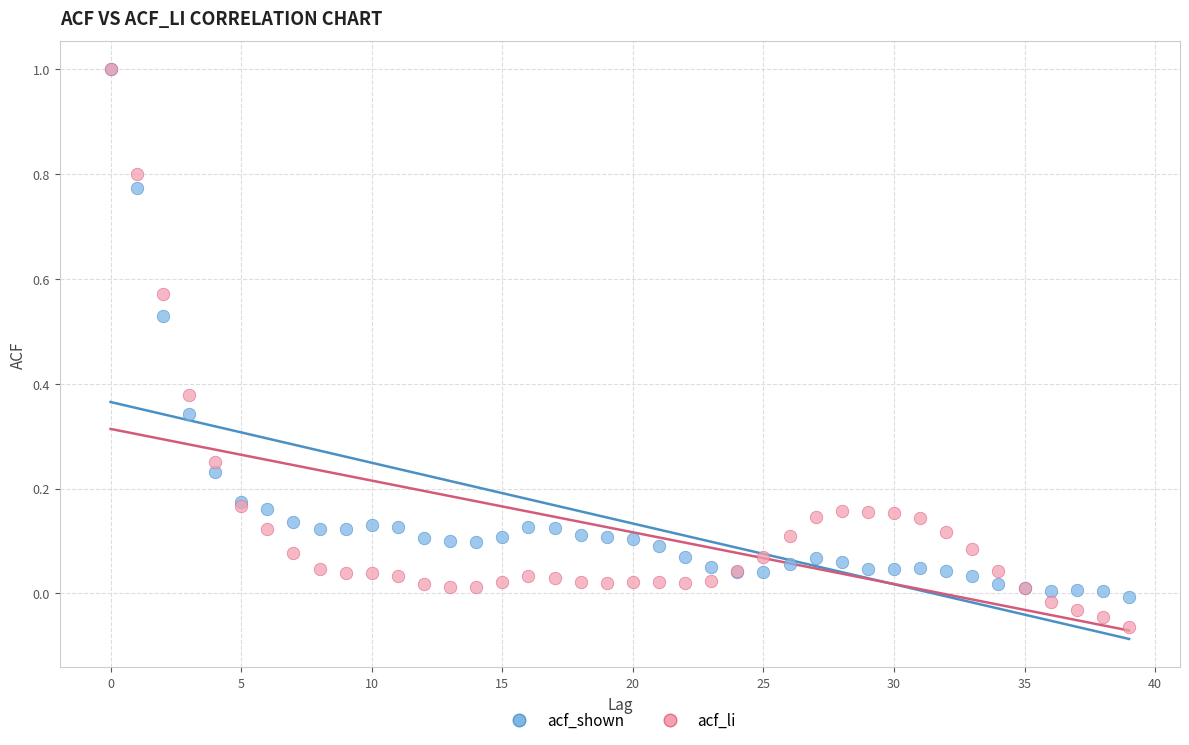

What are all the series names shown in the legend?

acf_shown, acf_li